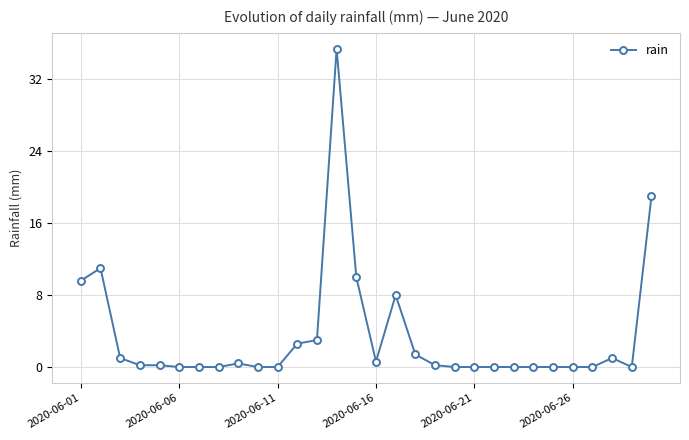

What is the maximum value shown in the chart?

35.4